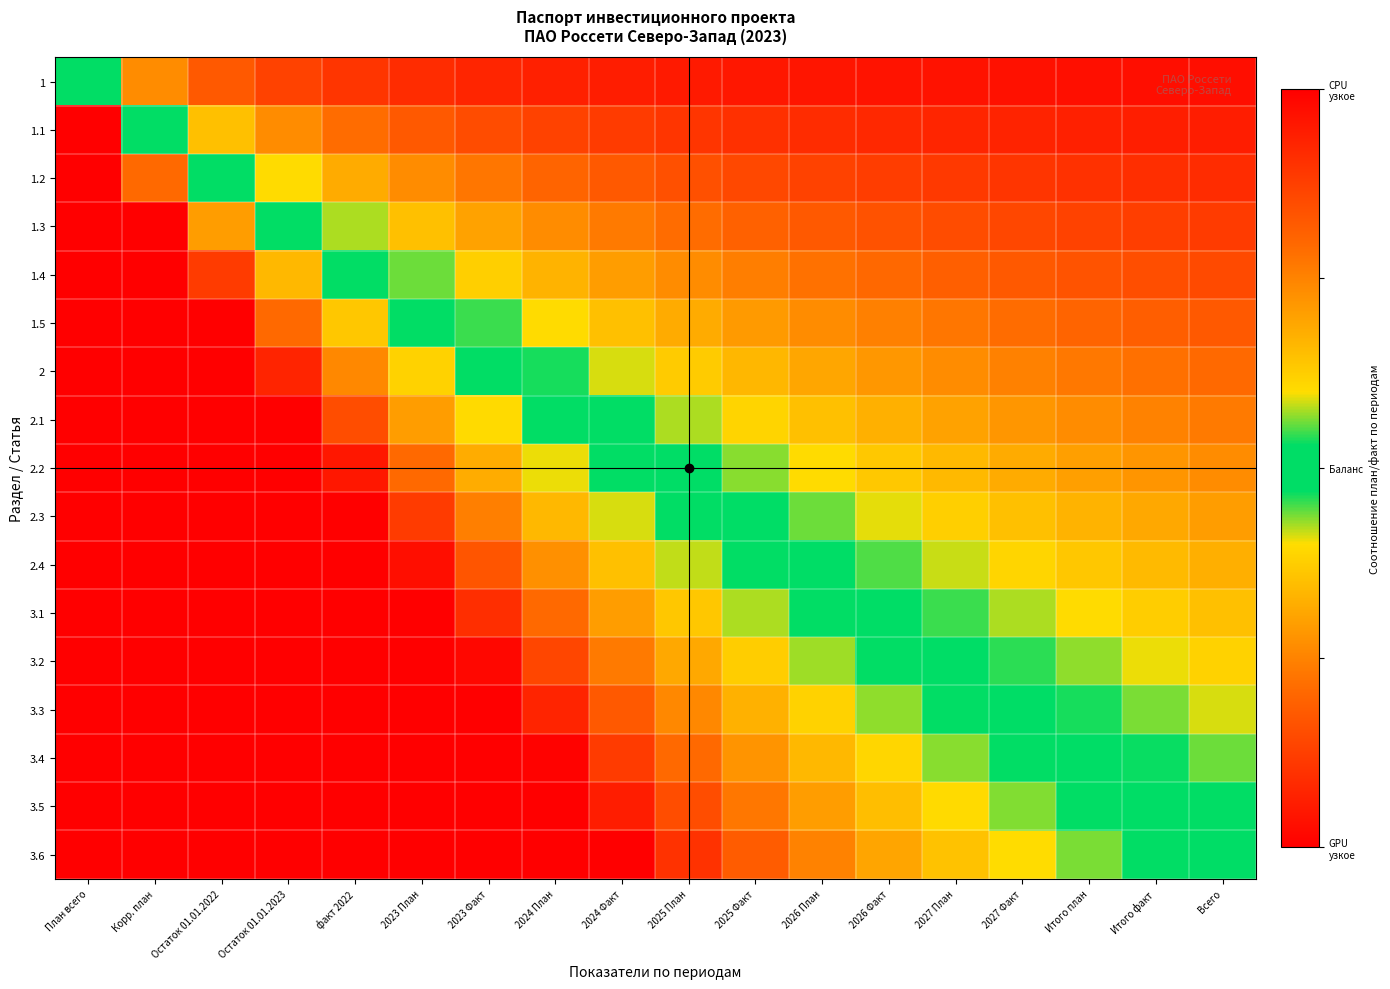

Rank the series at Итого факт from lowest to highest value.

1, 1.1, 1.2, 1.3, 1.4, 1.5, 2, 2.1, 2.2, 2.3, 2.4, 3.1, 3.2, 3.3, 3.4, 3.5, 3.6